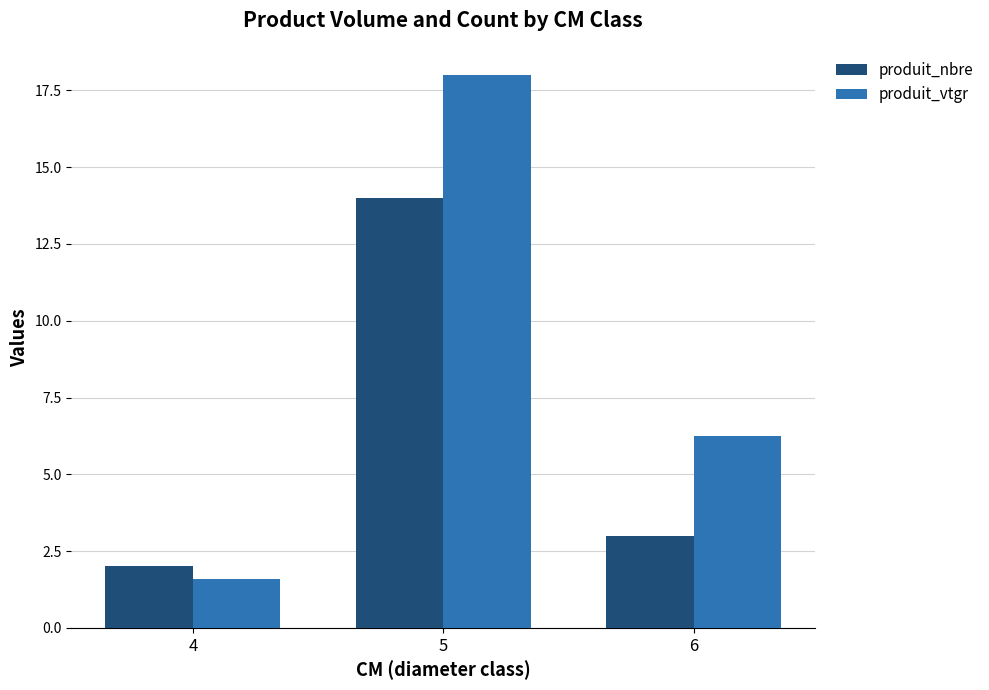

How many values in the produit_vtgr series exceed 6?

2